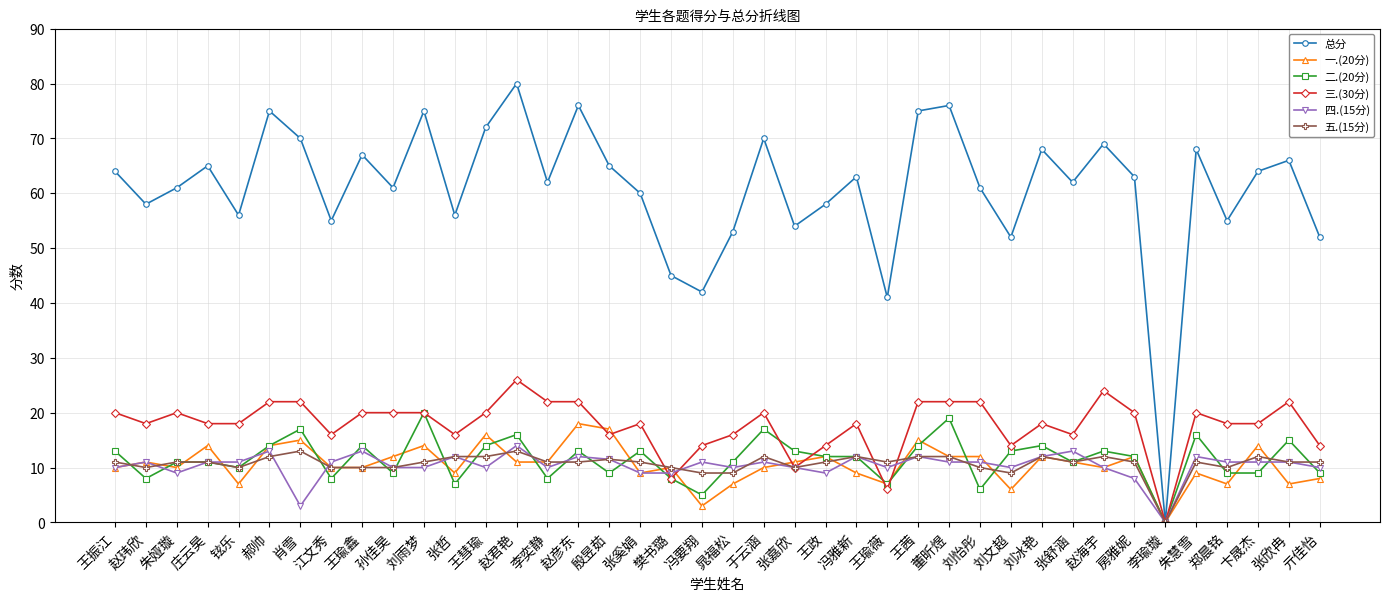

Is this an area chart (filled region under the line)?

No